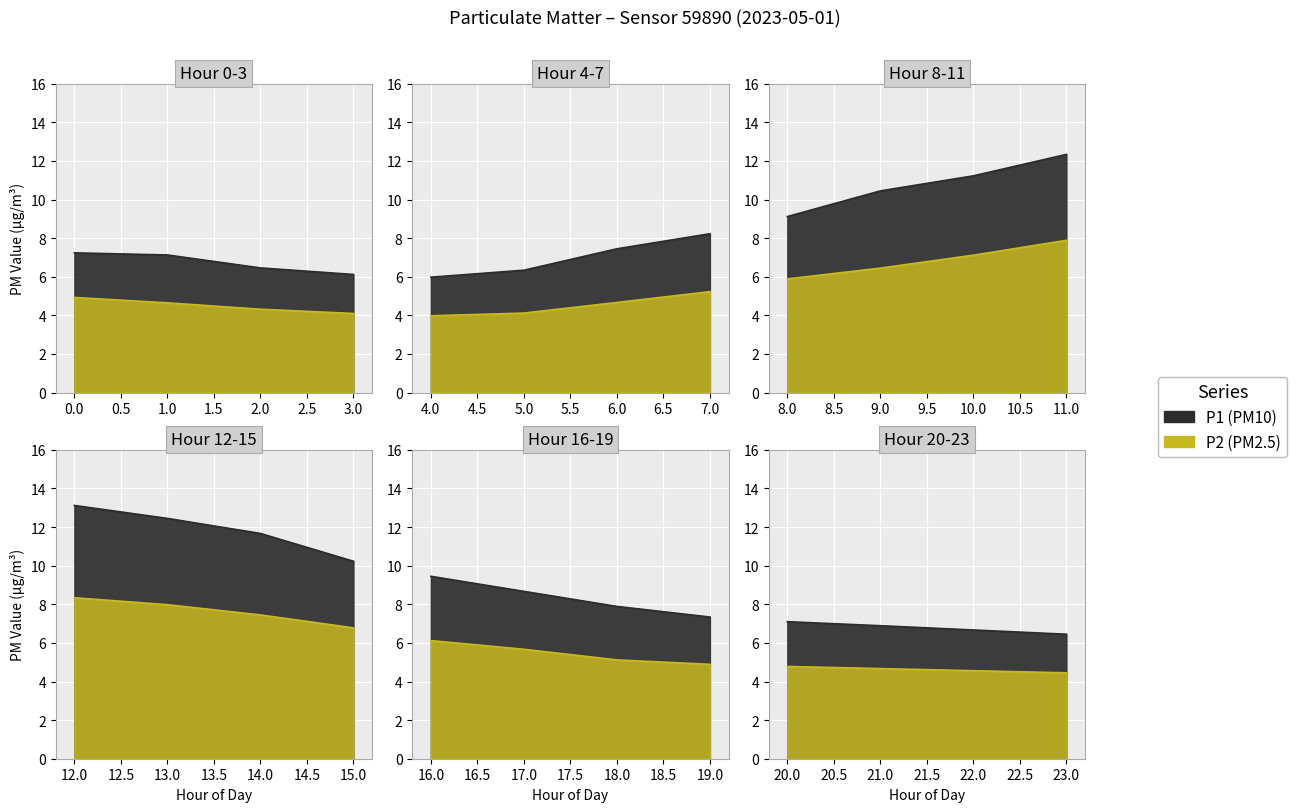

What is the minimum value for P1?

6.0